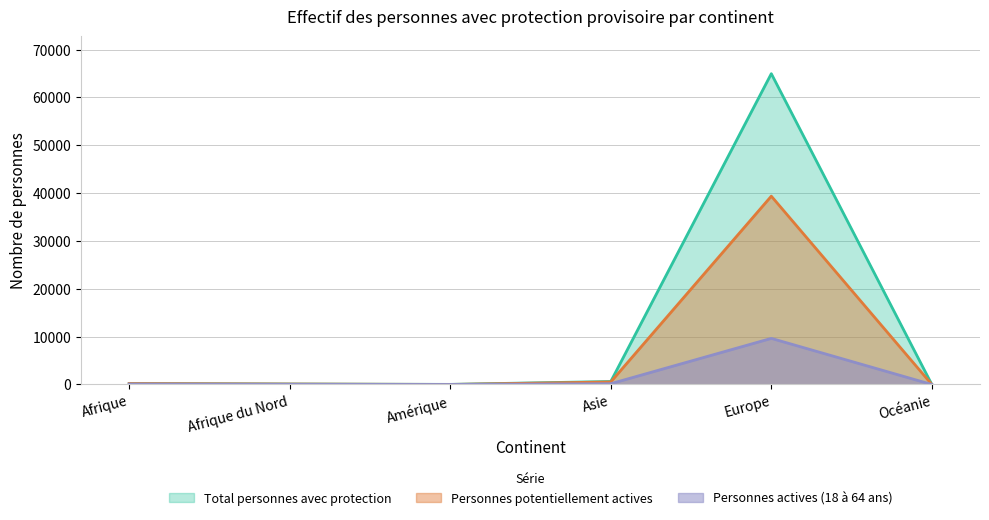

How many lines are shown in the chart?

3